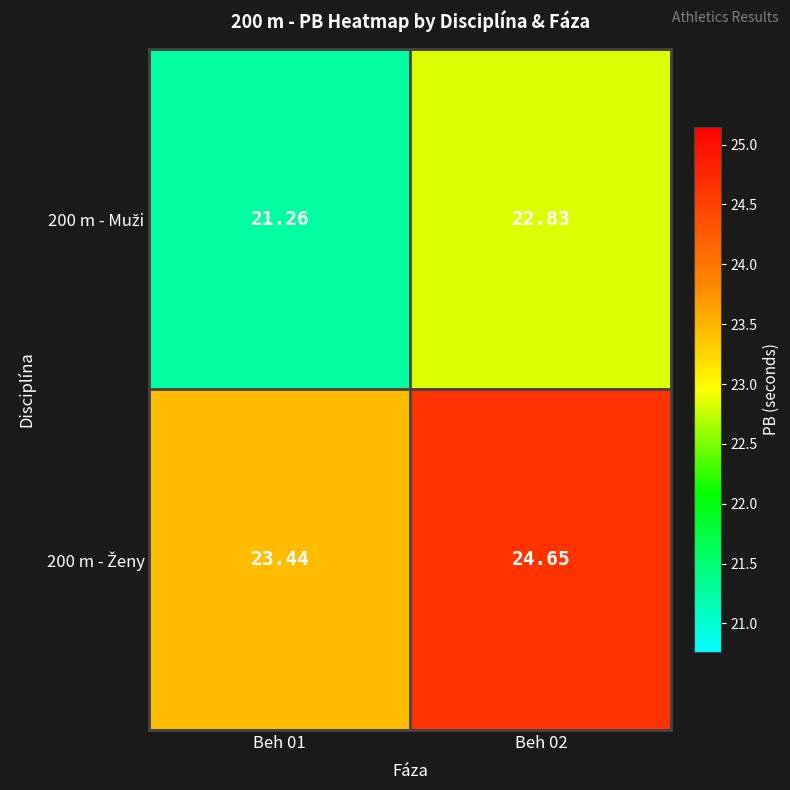

How many distinct data groups are displayed?

2